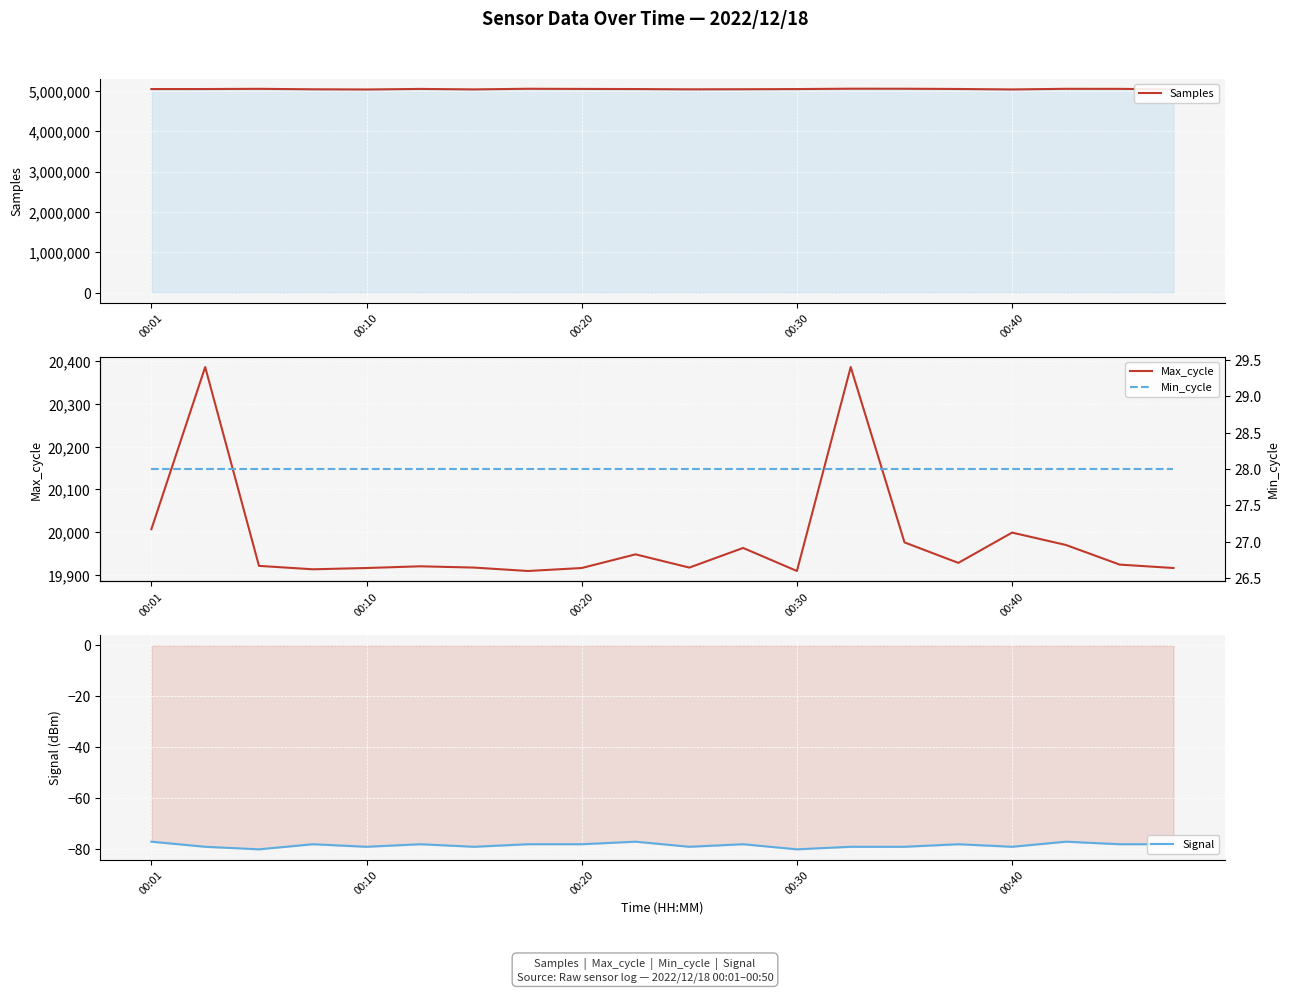

At which category is the sum across all series the highest?

13